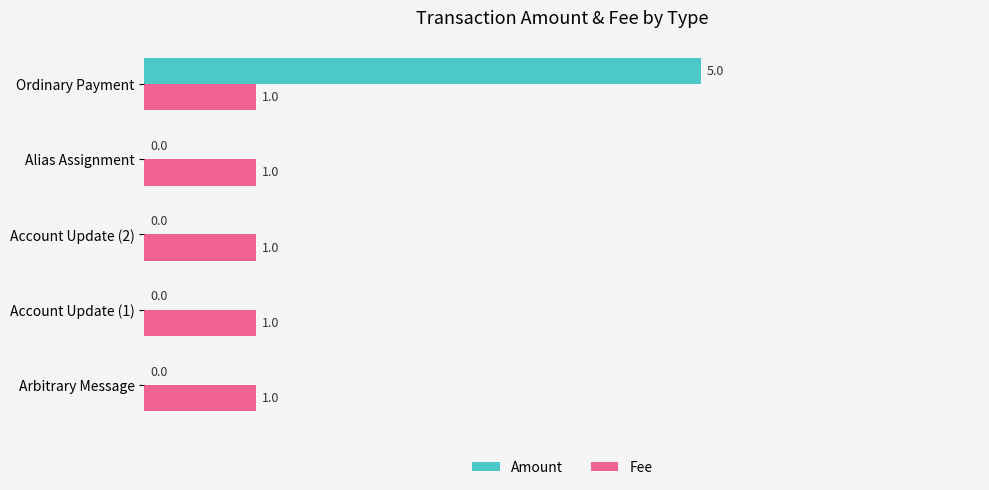

Which series changed the most between Account Update (2) and Ordinary Payment?

Amount